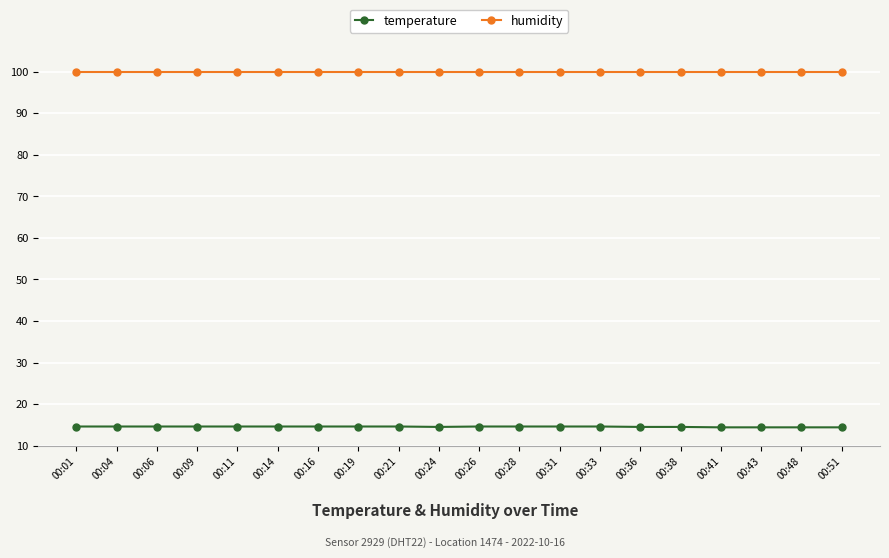

What is the sum of all temperature values?

290.9